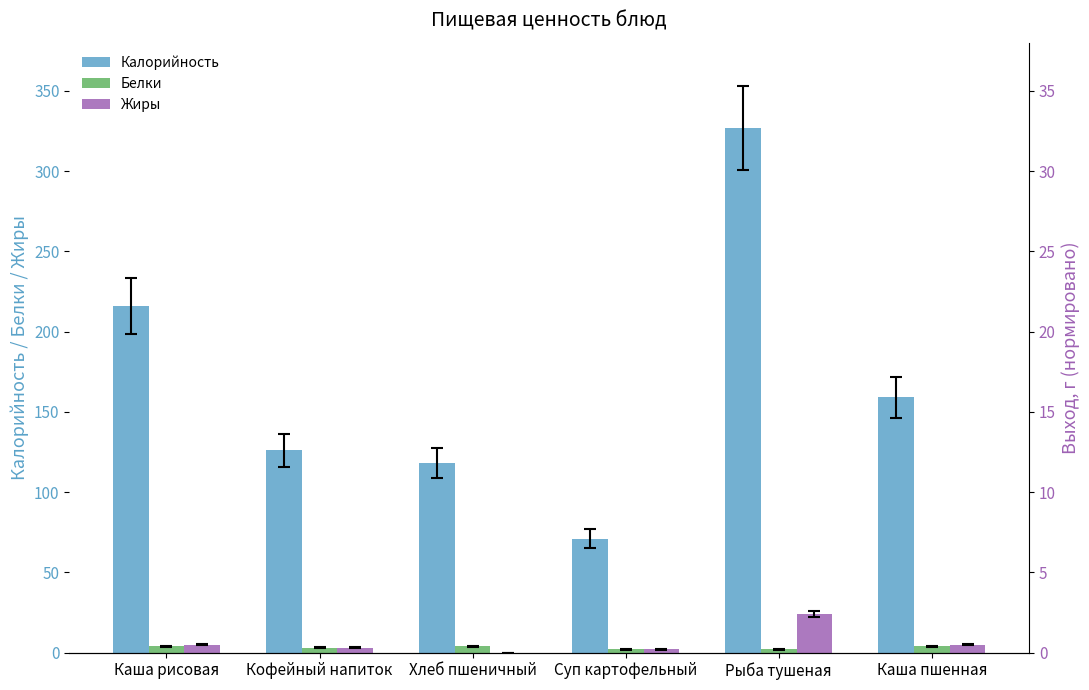

The Жиры series shows 5 at Каша рисовая. True or false?

True